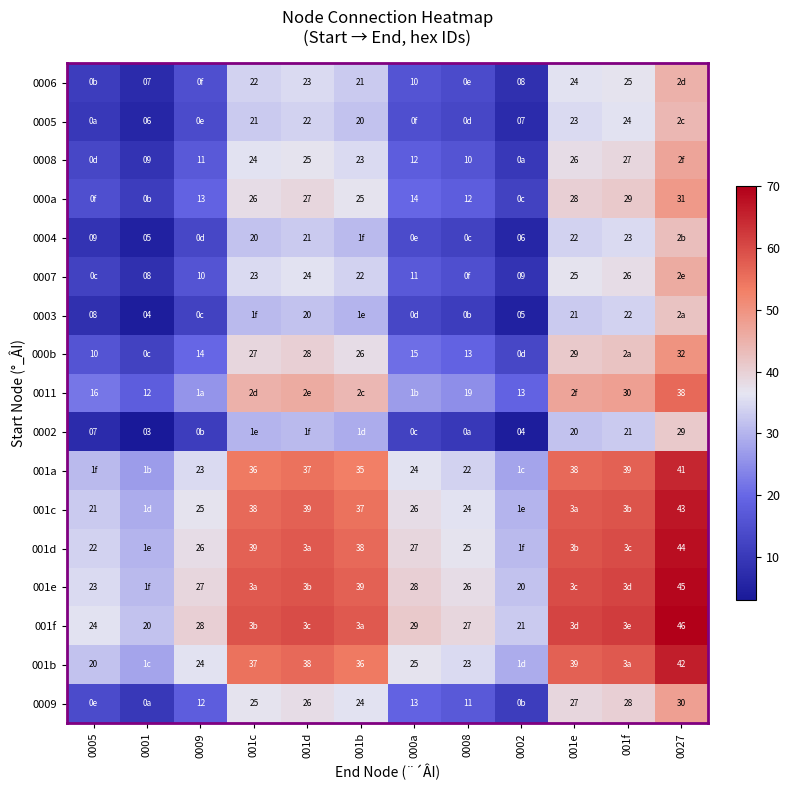

Between 0005 and 001d, which is larger?

001d